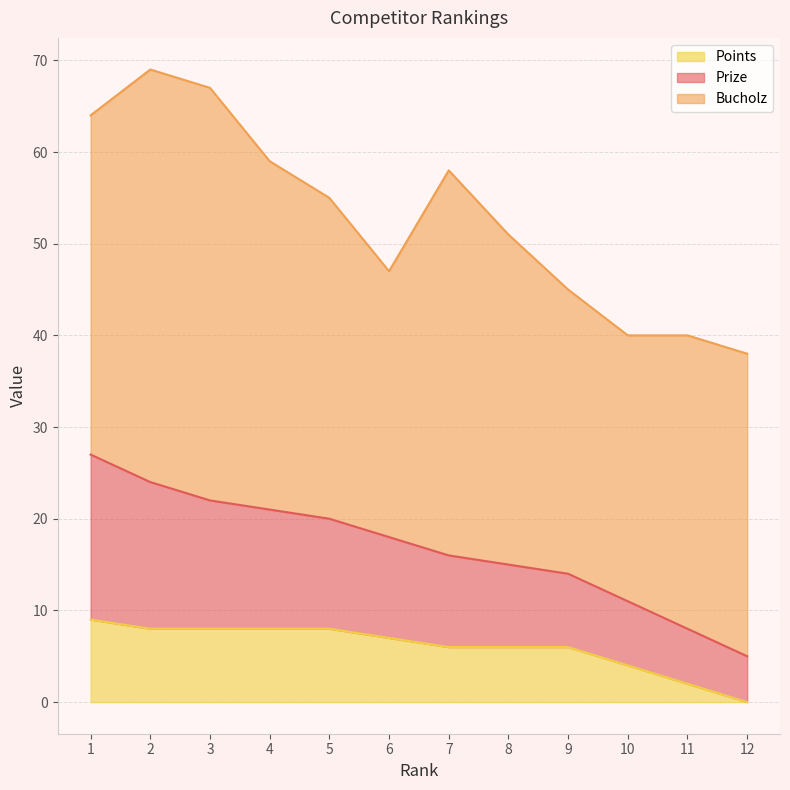

Is it true that Points equals 6 at 7?

True